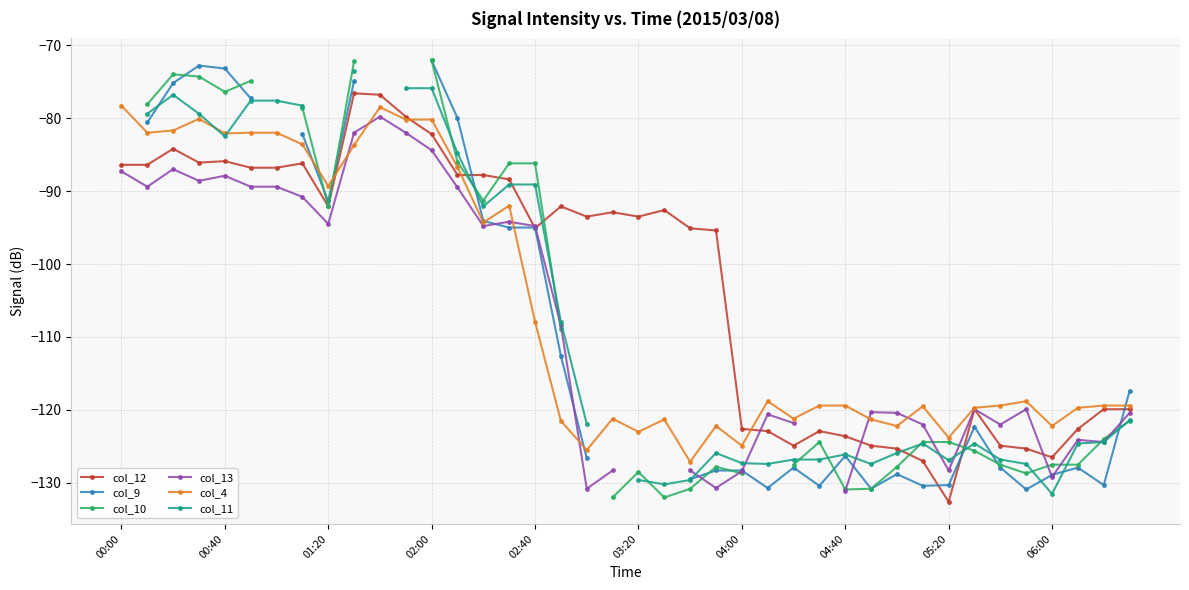

What is the highest value of the col_4 series?

-78.3